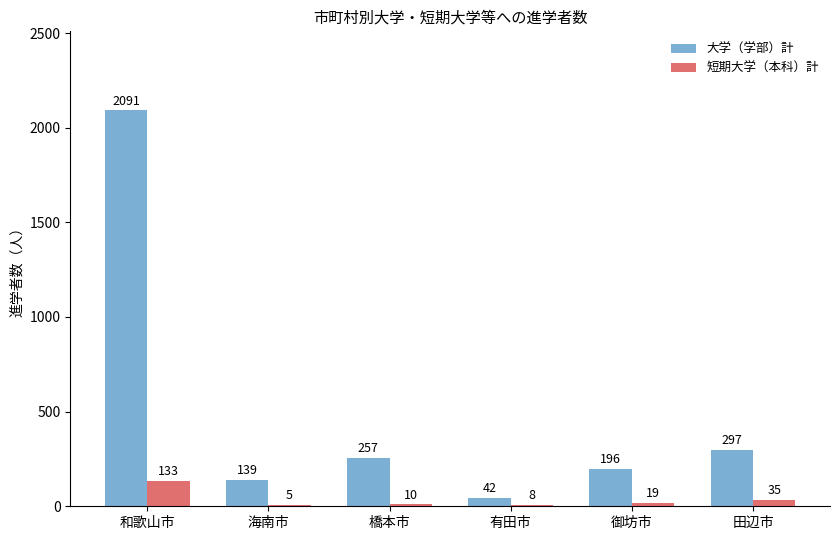

True or false: 大学（学部）計 has a value of 139 at 海南市.

True